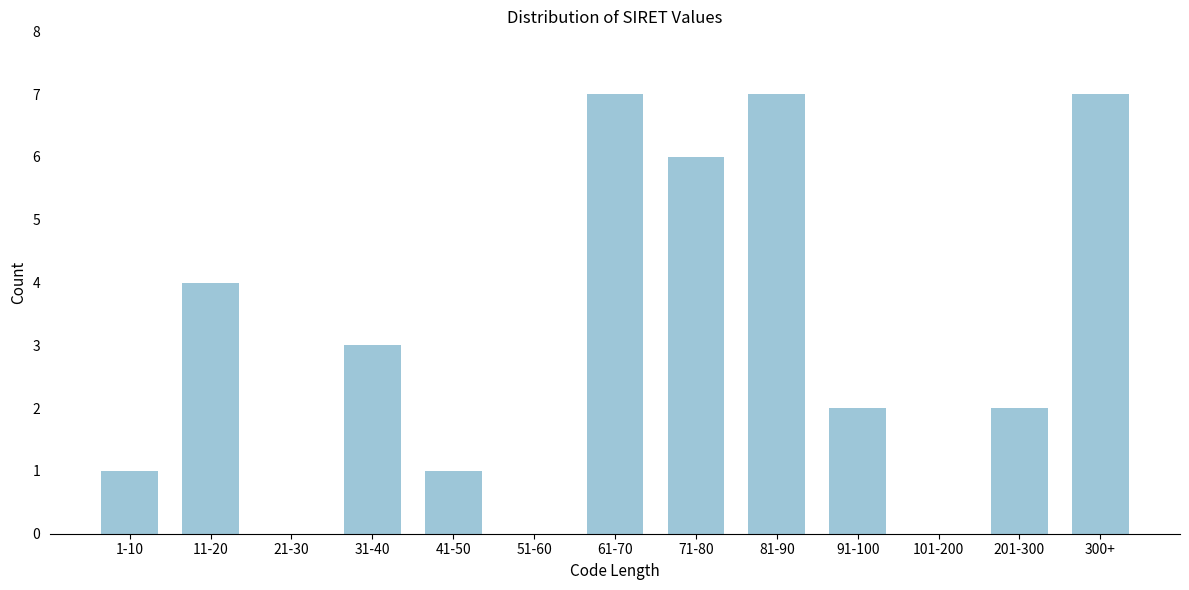

Reading left to right, extract all data points from this chart.

1-10=1	11-20=4	21-30=0	31-40=3	41-50=1	51-60=0	61-70=7	71-80=6	81-90=7	91-100=2	101-200=0	201-300=2	300+=7